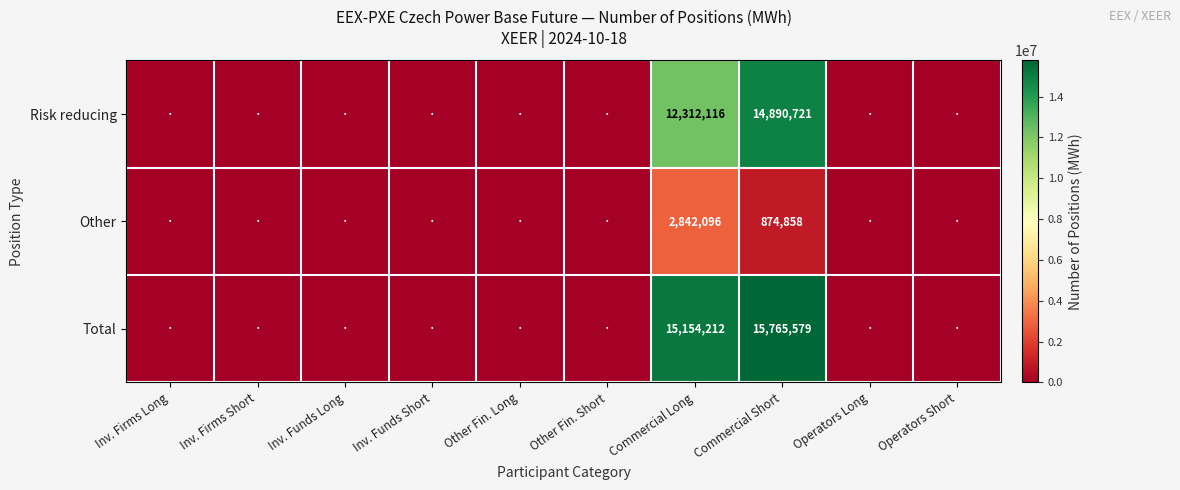

True or false: Other has a value of 874858 at Commercial Short.

True